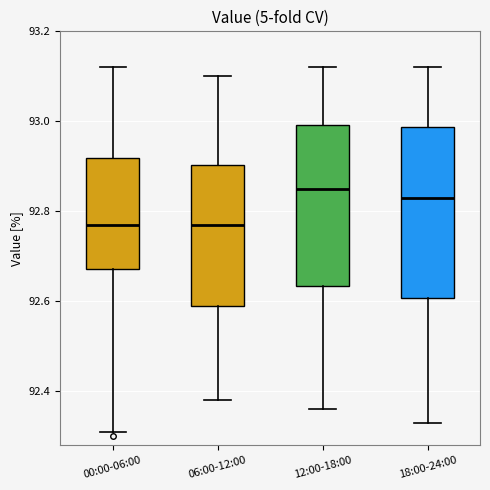

Reading left to right, read every box against the y-axis: the position of its median line, the range the box covers, and the ends of its whiskers. The values are not printed on the chart, so give them approximately, as read against the axis.

00:00-06:00: median 92.78, box 92.68 to 92.92, whiskers 92.32 to 93.12
06:00-12:00: median 92.78, box 92.60 to 92.90, whiskers 92.38 to 93.10
12:00-18:00: median 92.86, box 92.64 to 93.00, whiskers 92.36 to 93.12
18:00-24:00: median 92.84, box 92.60 to 92.98, whiskers 92.34 to 93.12